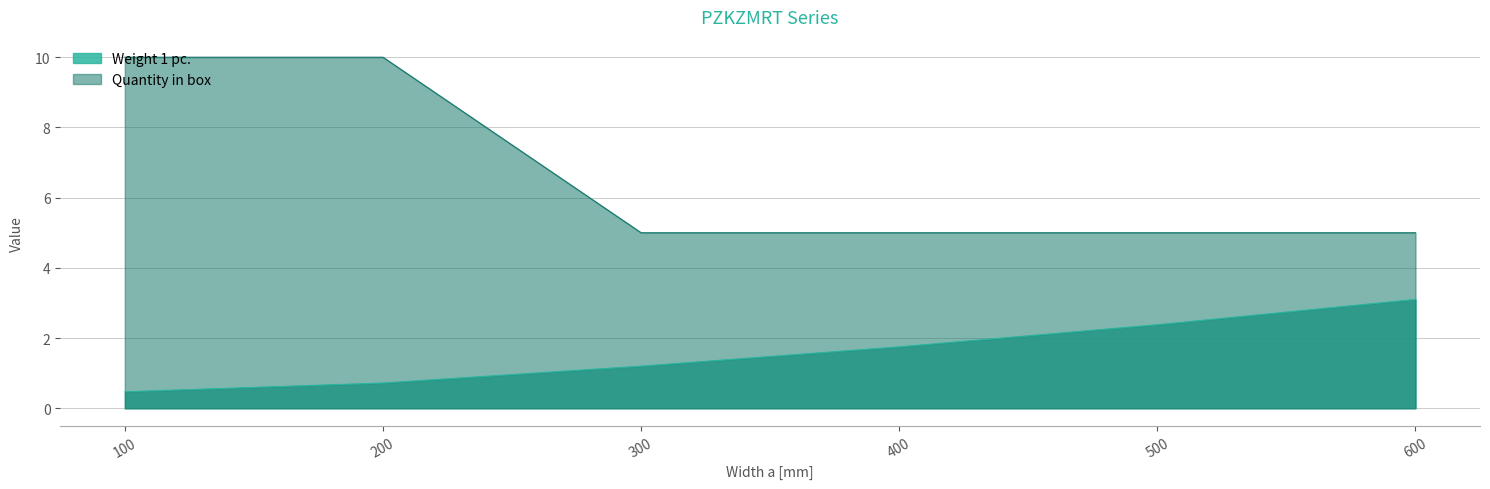

What is the value of the Quantity in box point at the 6th from the left?

5.0